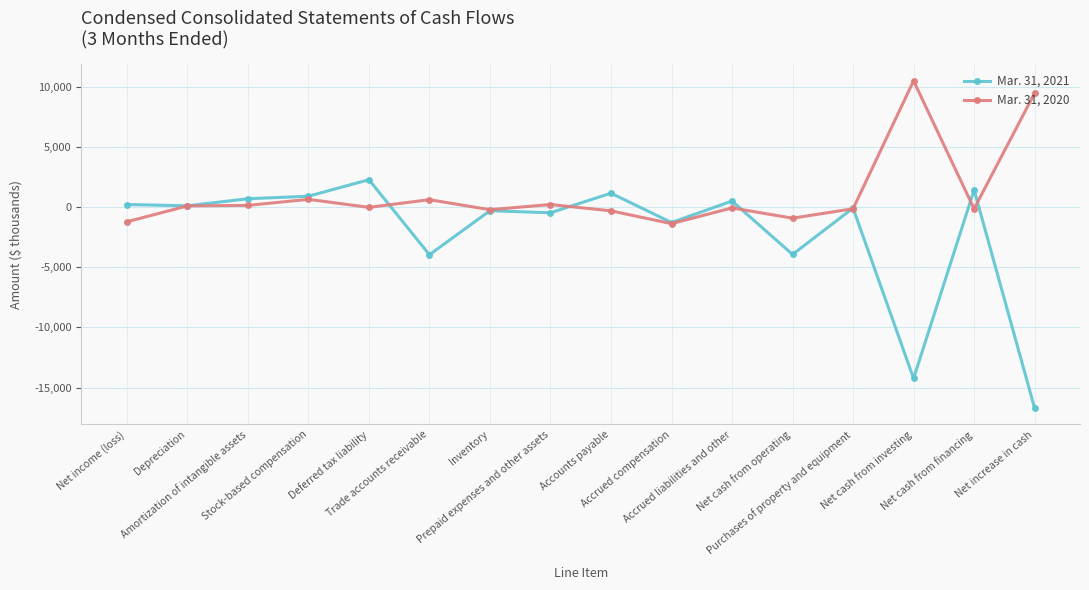

What are all the series names shown in the legend?

Mar. 31, 2021, Mar. 31, 2020